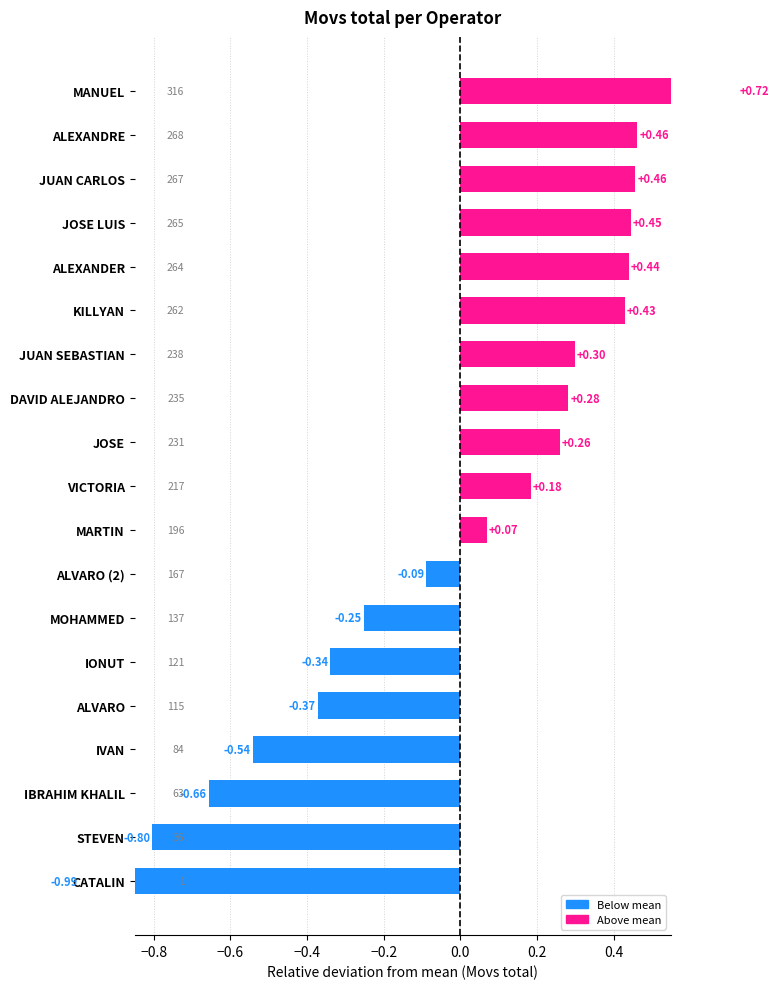

What is the maximum value shown in the chart?

0.7